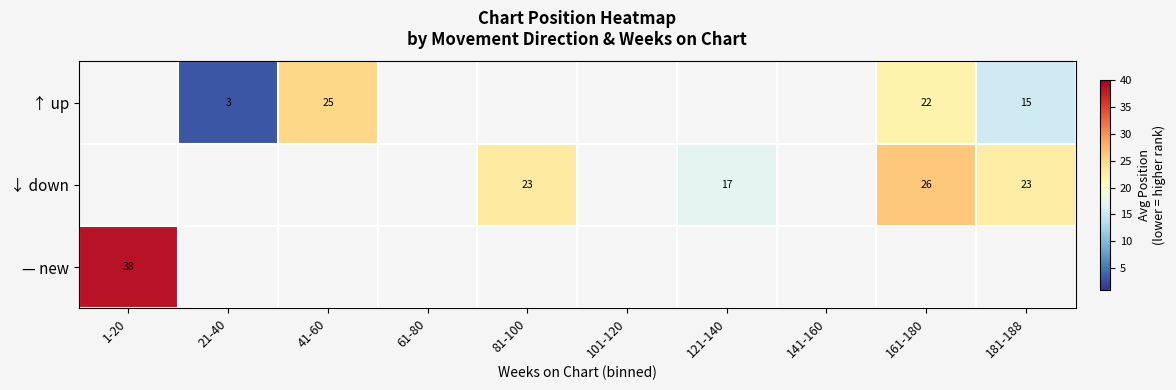

Is it true that ↑ up equals 12 at 161-180?

False